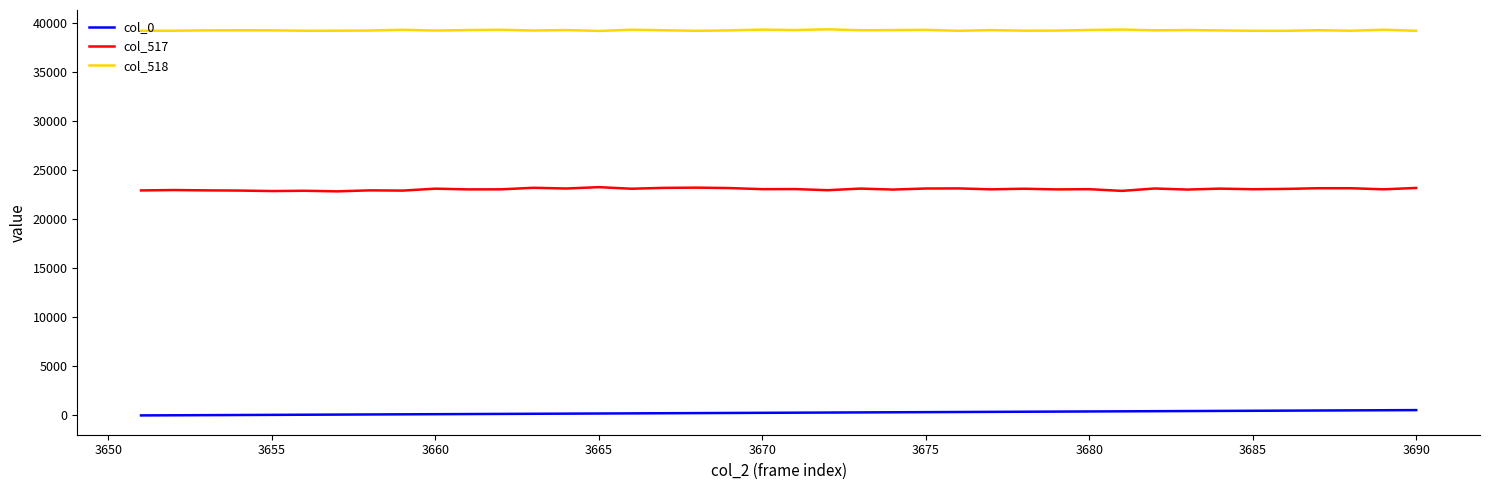

True or false: col_518 and col_0 intersect in this chart.

False